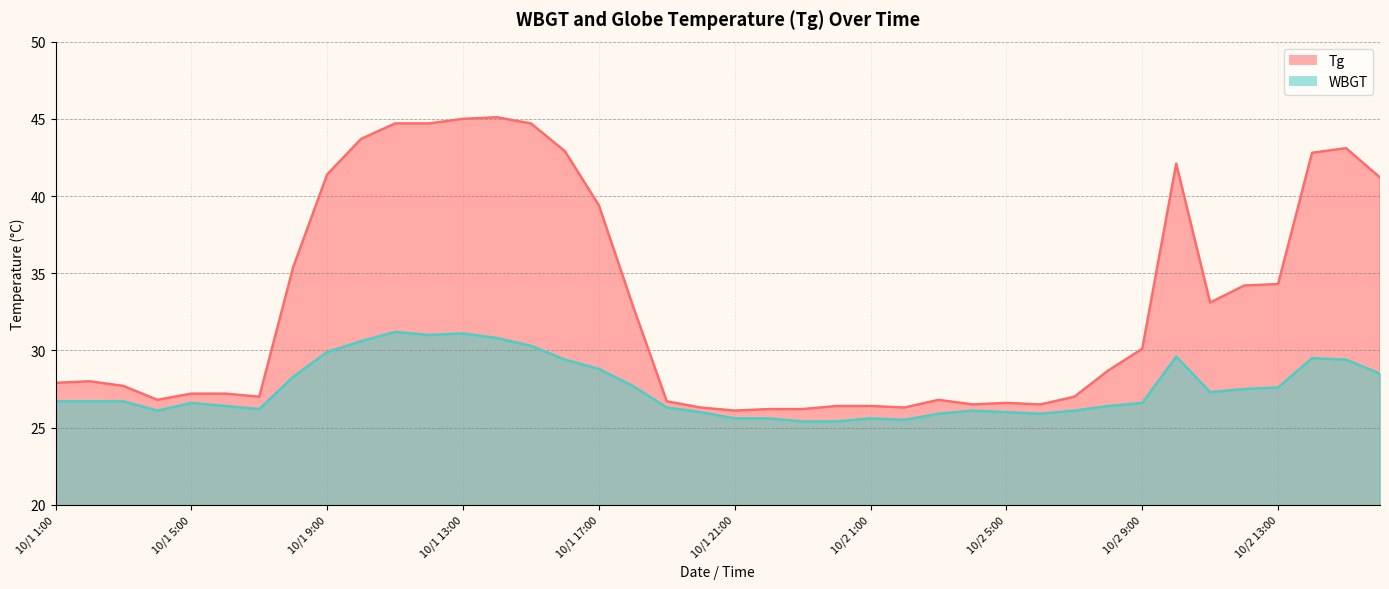

Reading right to left, what are all the values shown in this chart?

Tg: 10/2 16:00=41.2	10/2 15:00=43.1	10/2 14:00=42.8	10/2 13:00=34.3	10/2 12:00=34.2	10/2 11:00=33.1	10/2 10:00=42.1	10/2 9:00=30.1	10/2 8:00=28.7	10/2 7:00=27.0	10/2 6:00=26.5	10/2 5:00=26.6	10/2 4:00=26.5	10/2 3:00=26.8	10/2 2:00=26.3	10/2 1:00=26.4	10/1 24:00=26.4	10/1 23:00=26.2	10/1 22:00=26.2	10/1 21:00=26.1	10/1 20:00=26.3	10/1 19:00=26.7	10/1 18:00=32.9	10/1 17:00=39.4	10/1 16:00=42.9	10/1 15:00=44.7	10/1 14:00=45.1	10/1 13:00=45.0	10/1 12:00=44.7	10/1 11:00=44.7	10/1 10:00=43.7	10/1 9:00=41.4	10/1 8:00=35.4	10/1 7:00=27.0	10/1 6:00=27.2	10/1 5:00=27.2	10/1 4:00=26.8	10/1 3:00=27.7	10/1 2:00=28.0	10/1 1:00=27.9
WBGT: 10/2 16:00=28.5	10/2 15:00=29.4	10/2 14:00=29.5	10/2 13:00=27.6	10/2 12:00=27.5	10/2 11:00=27.3	10/2 10:00=29.6	10/2 9:00=26.6	10/2 8:00=26.4	10/2 7:00=26.1	10/2 6:00=25.9	10/2 5:00=26.0	10/2 4:00=26.1	10/2 3:00=25.9	10/2 2:00=25.5	10/2 1:00=25.6	10/1 24:00=25.4	10/1 23:00=25.4	10/1 22:00=25.6	10/1 21:00=25.6	10/1 20:00=26.0	10/1 19:00=26.3	10/1 18:00=27.7	10/1 17:00=28.8	10/1 16:00=29.4	10/1 15:00=30.3	10/1 14:00=30.8	10/1 13:00=31.1	10/1 12:00=31.0	10/1 11:00=31.2	10/1 10:00=30.6	10/1 9:00=29.9	10/1 8:00=28.3	10/1 7:00=26.2	10/1 6:00=26.4	10/1 5:00=26.6	10/1 4:00=26.1	10/1 3:00=26.7	10/1 2:00=26.7	10/1 1:00=26.7